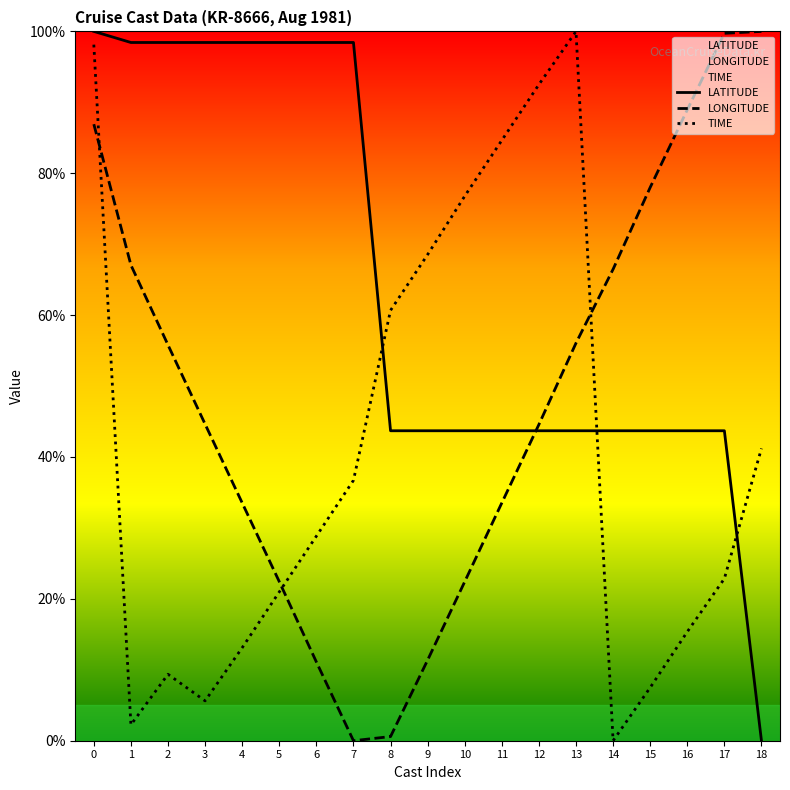

What is the difference between the highest and lowest values at 11?

51.1